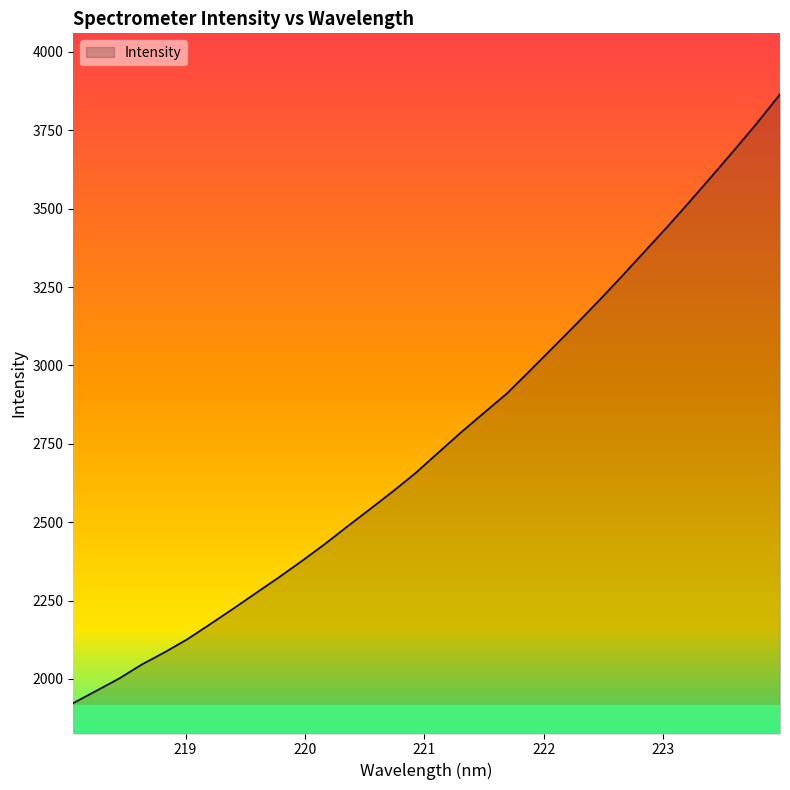

What is the difference between the maximum and minimum values?

1941.9